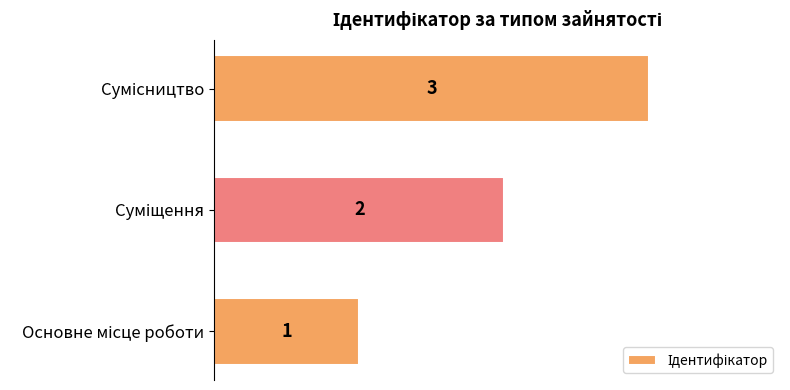

What is the sum of all values?

6